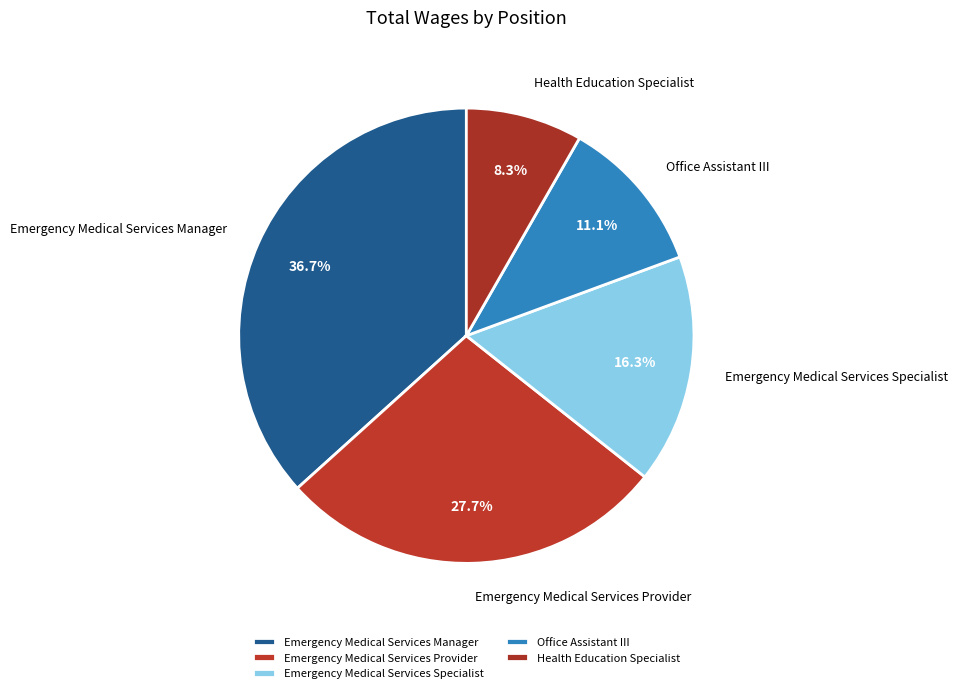

How much of the chart is everything except Office Assistant III?

88.9%